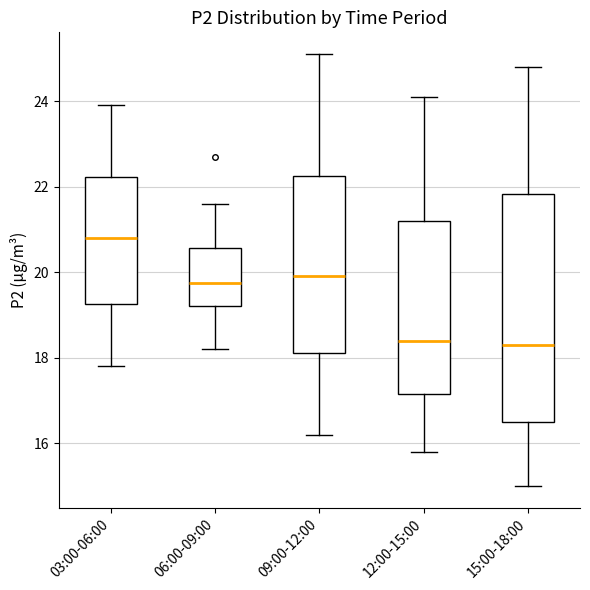

Reading left to right, read every box against the y-axis: the position of its median line, the range the box covers, and the ends of its whiskers. The values are not printed on the chart, so give them approximately, as read against the axis.

03:00-06:00: median 20.8, box 19.2 to 22.2, whiskers 17.8 to 24.0
06:00-09:00: median 19.8, box 19.2 to 20.6, whiskers 18.2 to 21.6
09:00-12:00: median 20.0, box 18.2 to 22.2, whiskers 16.2 to 25.2
12:00-15:00: median 18.4, box 17.2 to 21.2, whiskers 15.8 to 24.2
15:00-18:00: median 18.4, box 16.6 to 21.8, whiskers 15.0 to 24.8